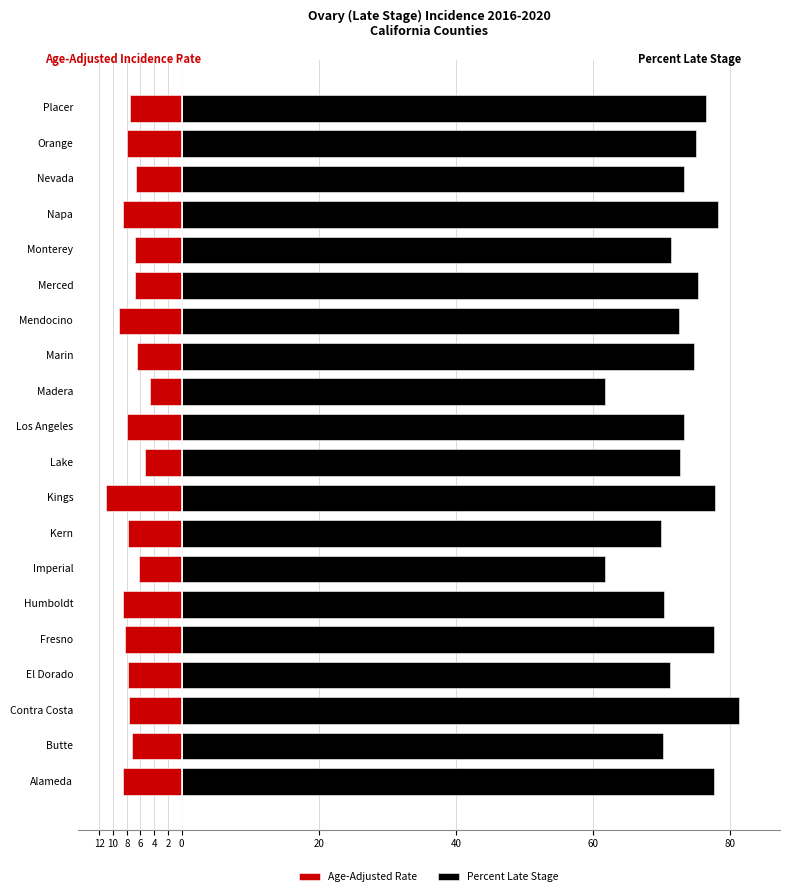

How many data points in Percent Late Stage are less than 73?

9